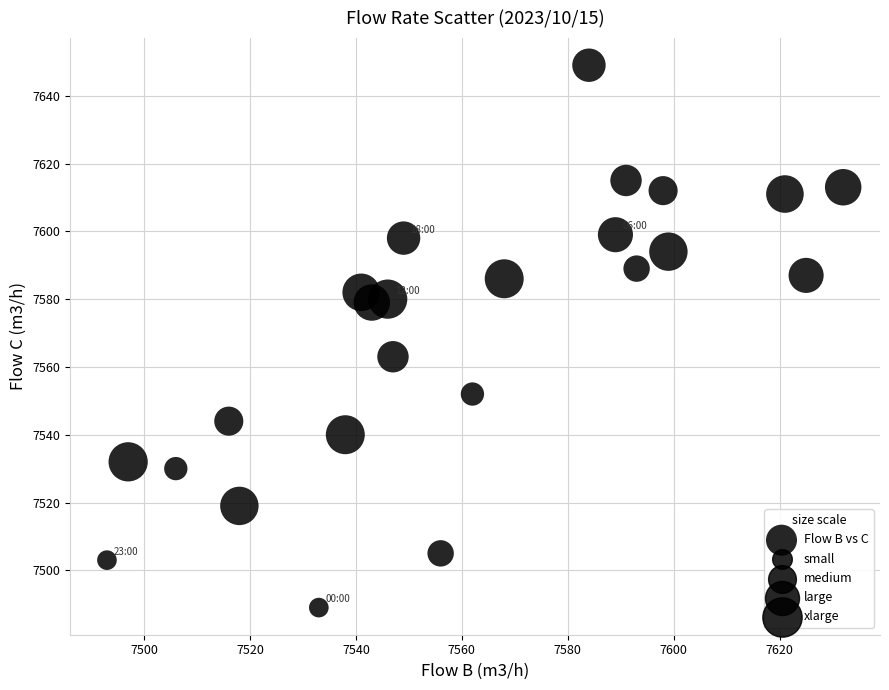

What is the range of X values (max minus min)?

139